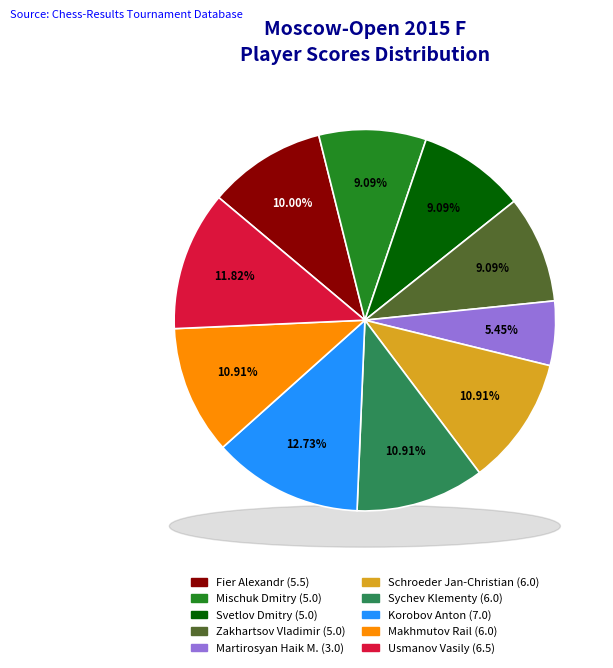

Is there any slice that represents more than half of the pie?

No